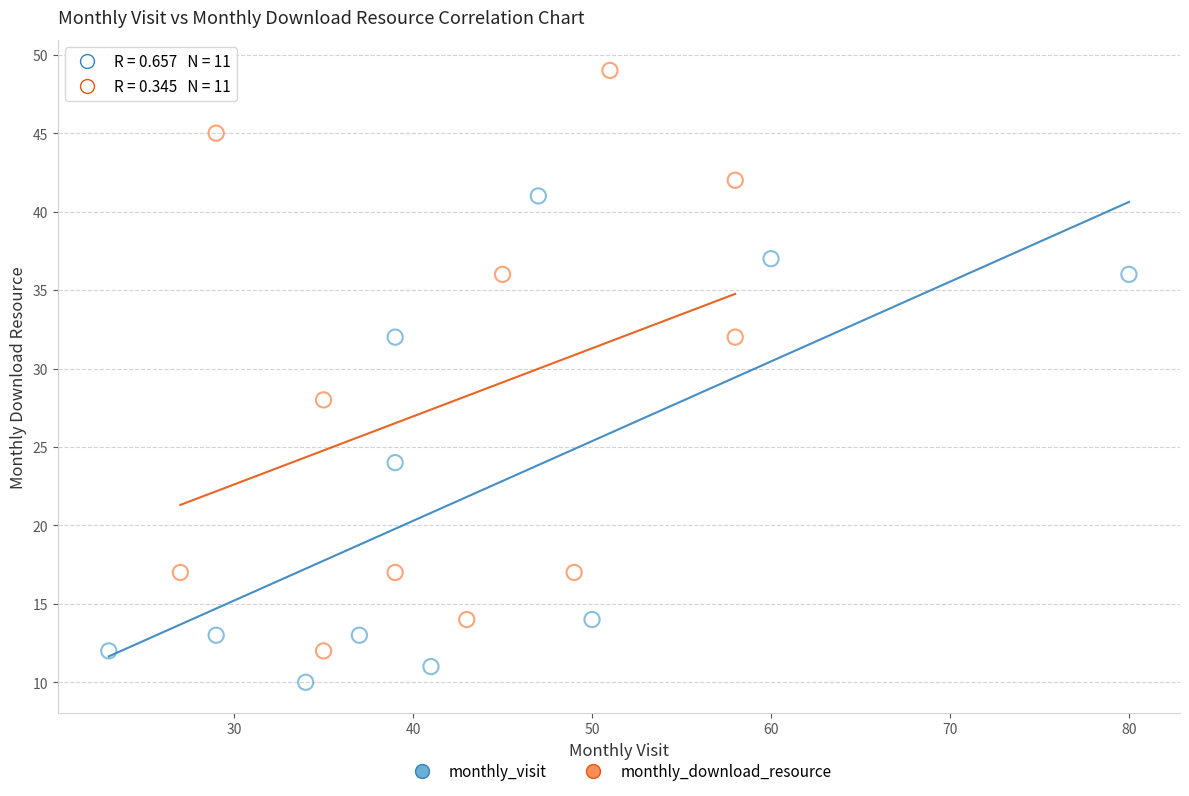

Which series has the largest Y range (max minus min)?

monthly_download_resource